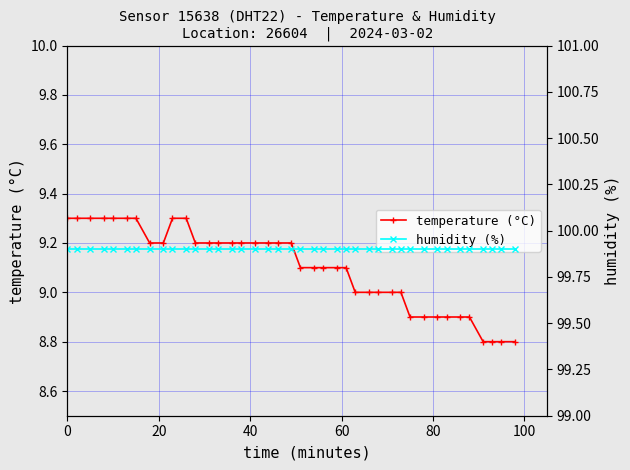

What is the minimum value for temperature (°C)?

8.8